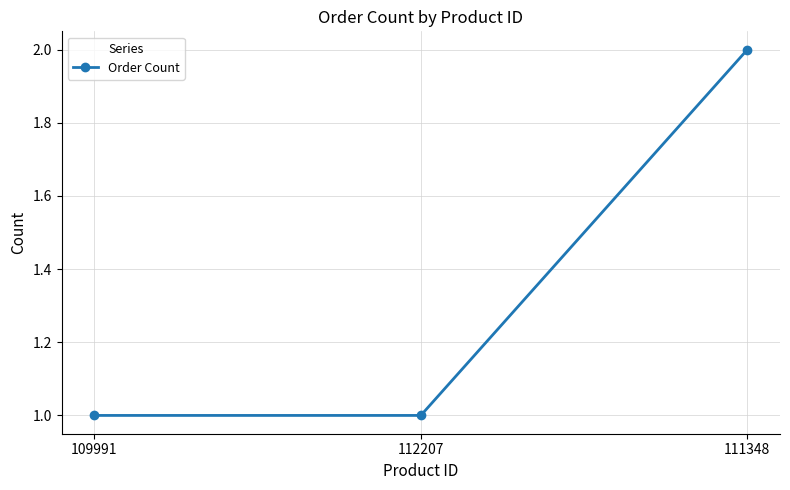

True or false: the data shows 2 at 112207.

False